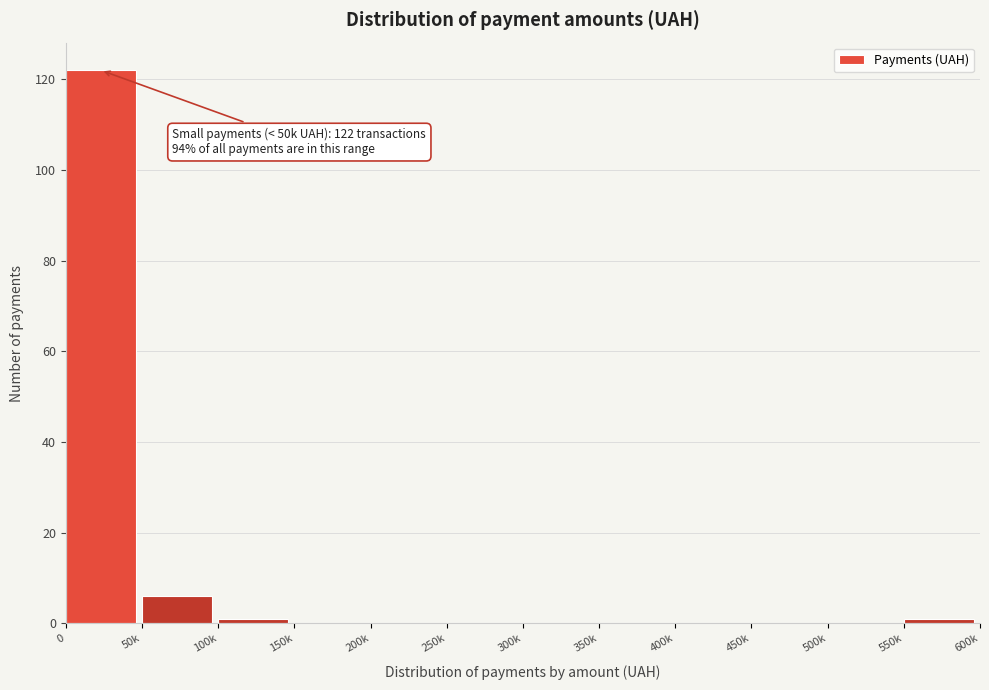

Reading left to right, list all the values displayed in this chart.

0=122	50k=6	100k=1	150k=0	200k=0	250k=0	300k=0	350k=0	400k=0	450k=0	500k=0	550k=1